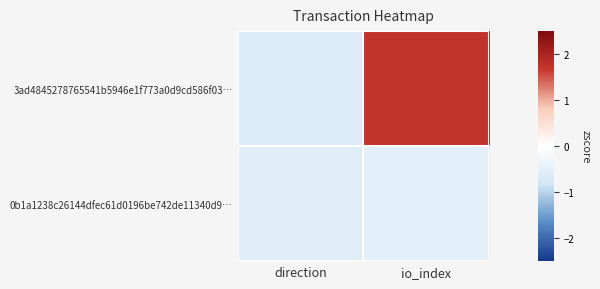

Reading left to right, list all the values displayed in this chart.

3ad4845278765541b5946e1f773a0d9cd586f03…: direction=-0.6	io_index=1.7
0b1a1238c26144dfec61d0196be742de11340d9…: direction=-0.6	io_index=-0.5